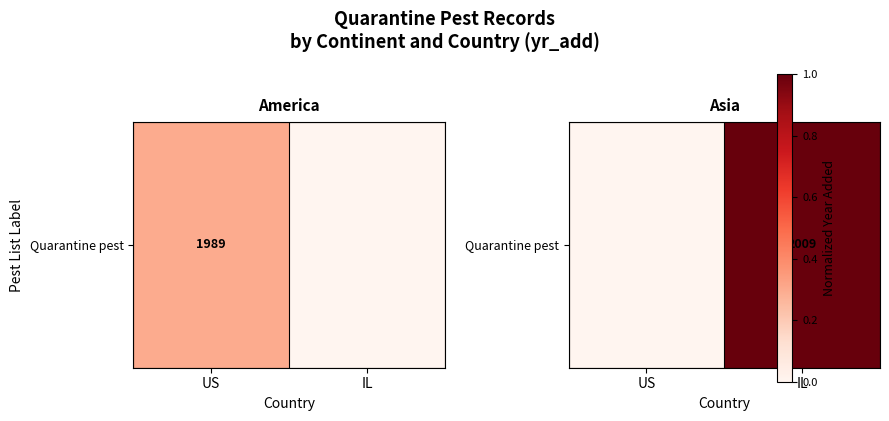

Which has a higher value, US or IL?

IL